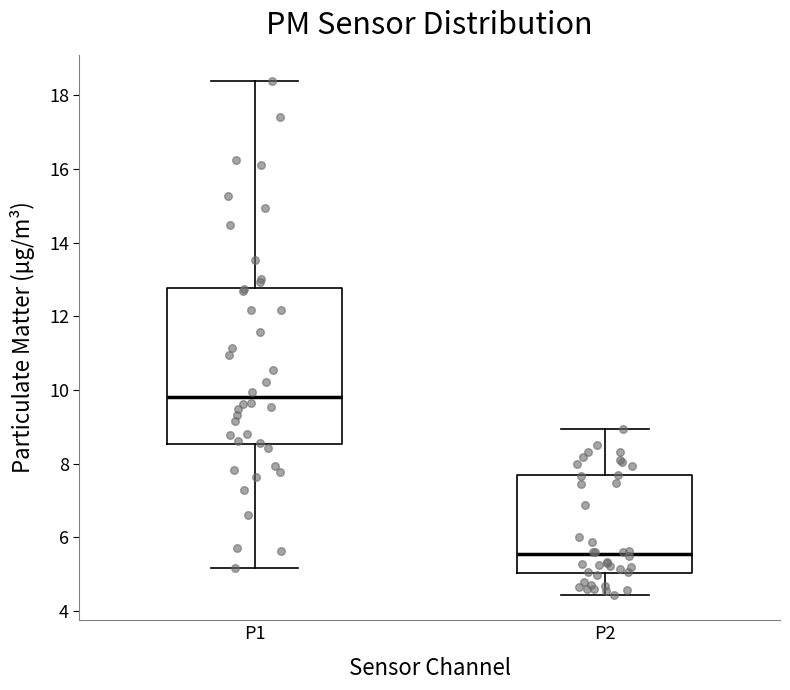

Which box has the highest median line?

P1